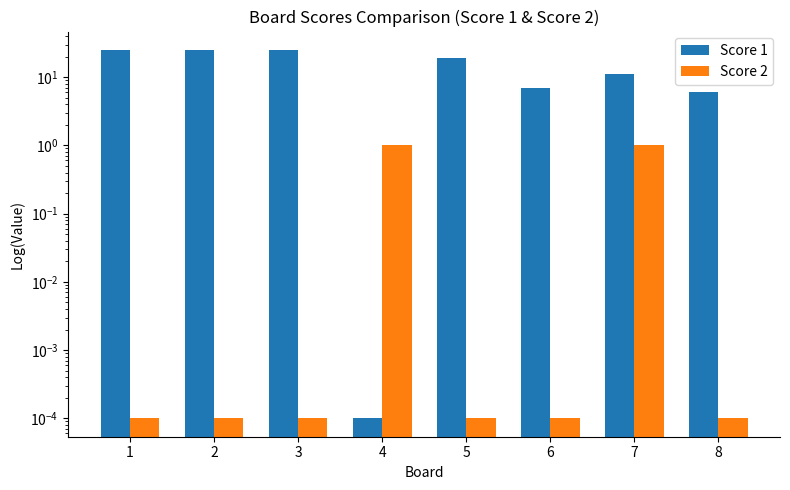

At which label is Score 1 closest to 12?

7